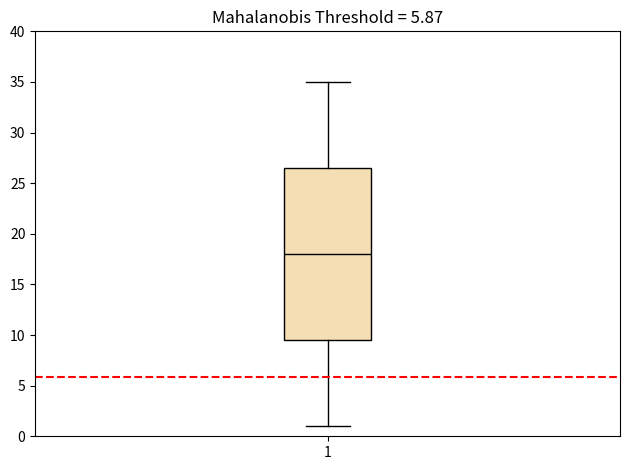

Transcribe this box plot: give where the median line is, the range the box spans, and where the two whiskers end, as read against the y-axis. The values are not printed on the chart, so give them approximately, as read against the axis.

median 18.0, box 9.5 to 26.5, whiskers 1.0 to 35.0